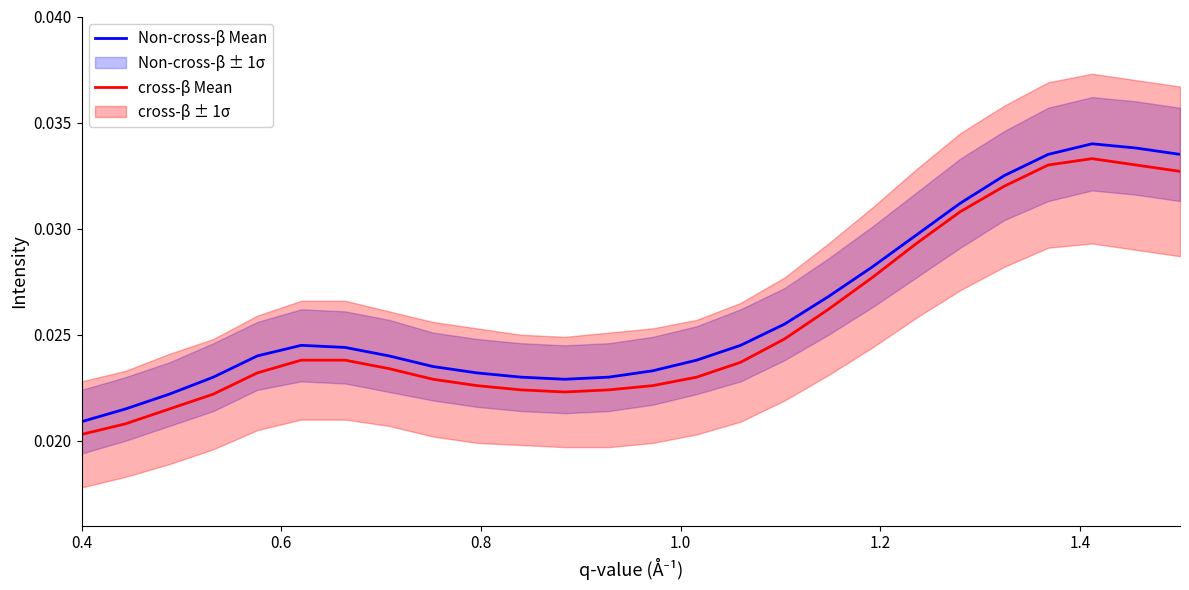

True or false: cross-β Mean has a value of 0.0 at 12.

False